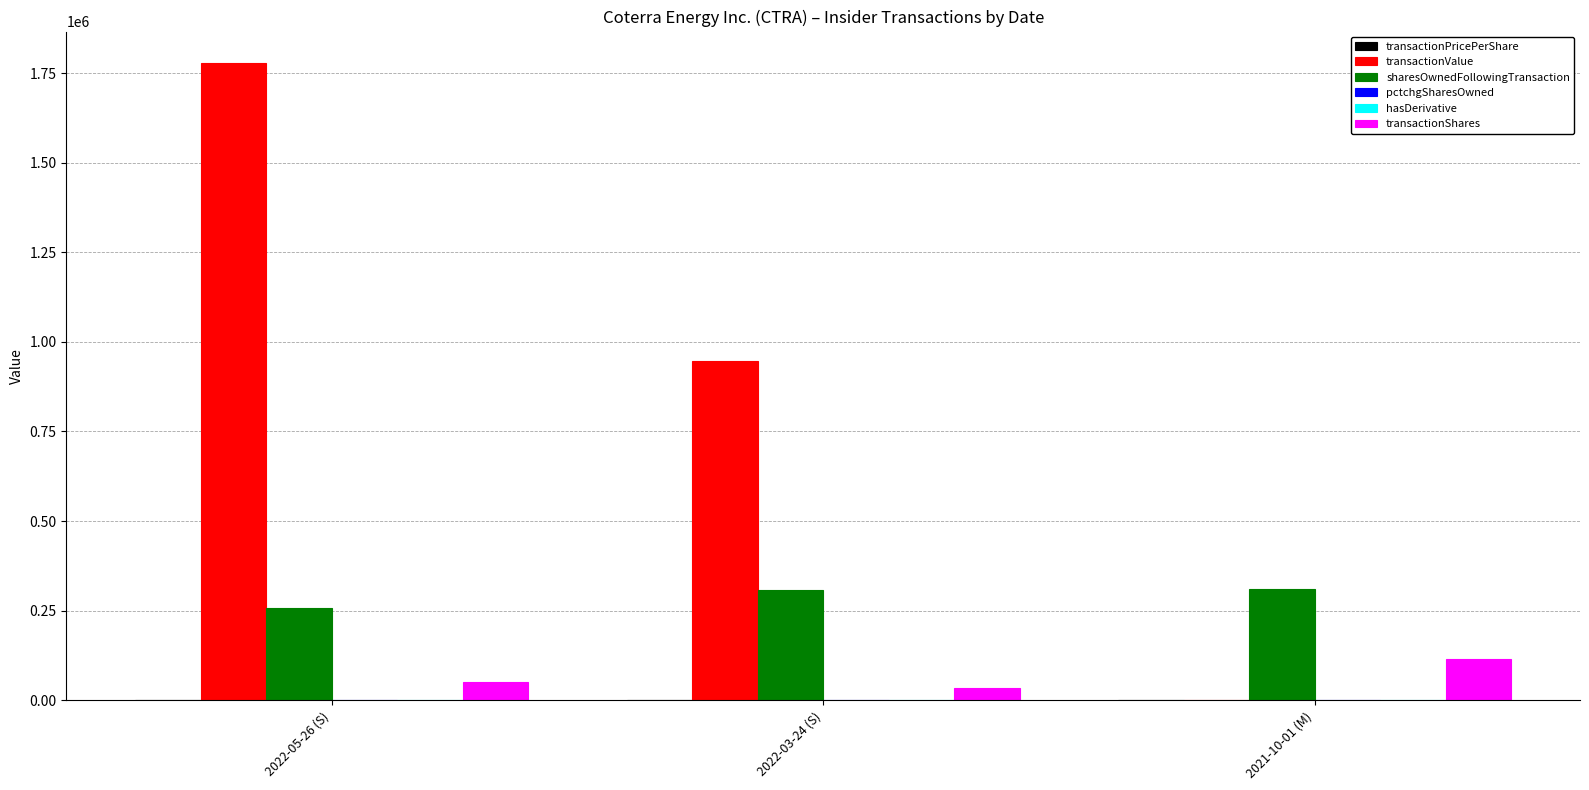

The value of transactionShares at 2021-10-01 (M) is 55901.9. True or false?

False